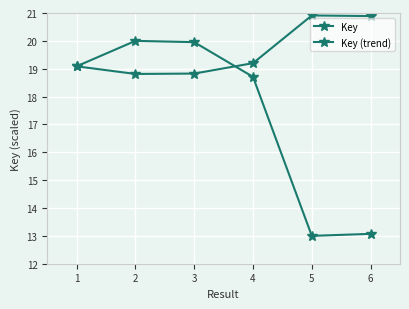

How many interior local valleys does the Key series have?

1